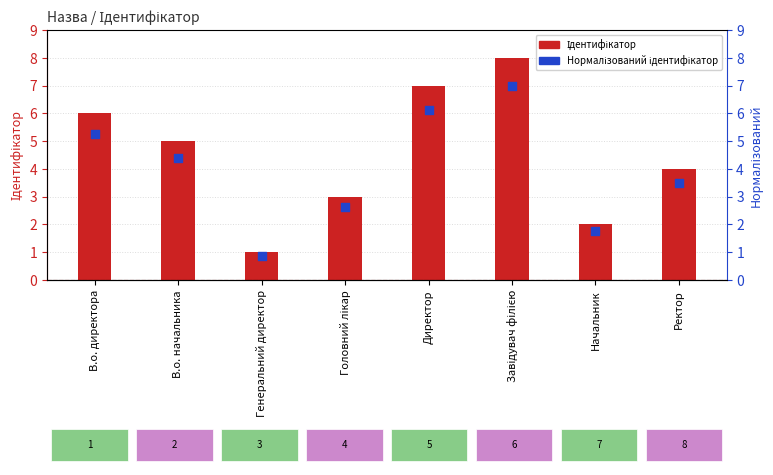

What is the total value across all series at Завідувач філією?

15.0